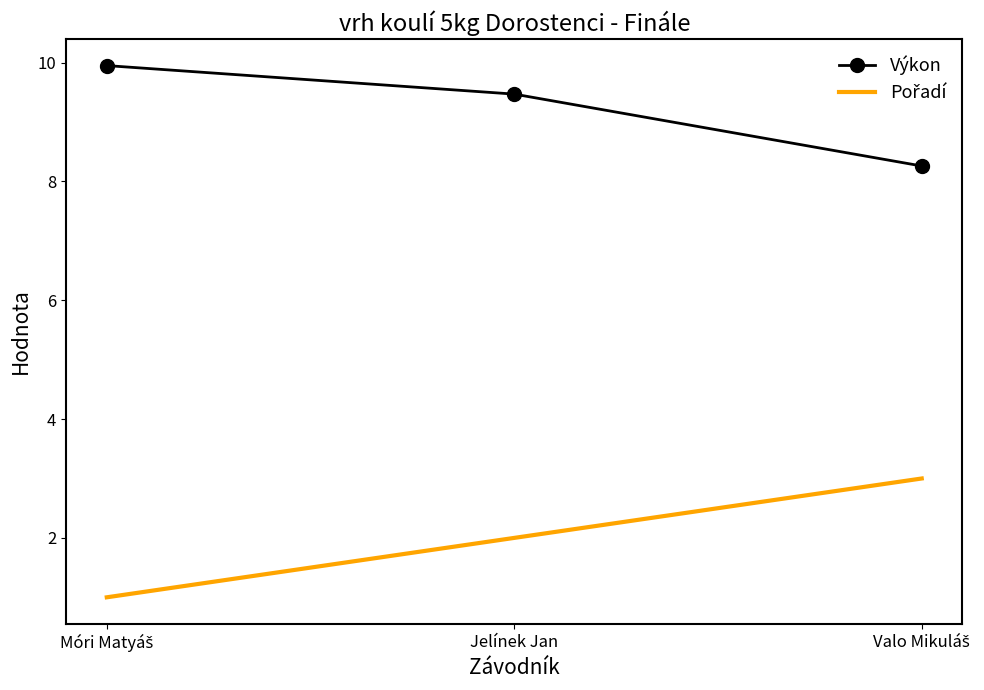

What is the minimum value for Výkon?

8.3